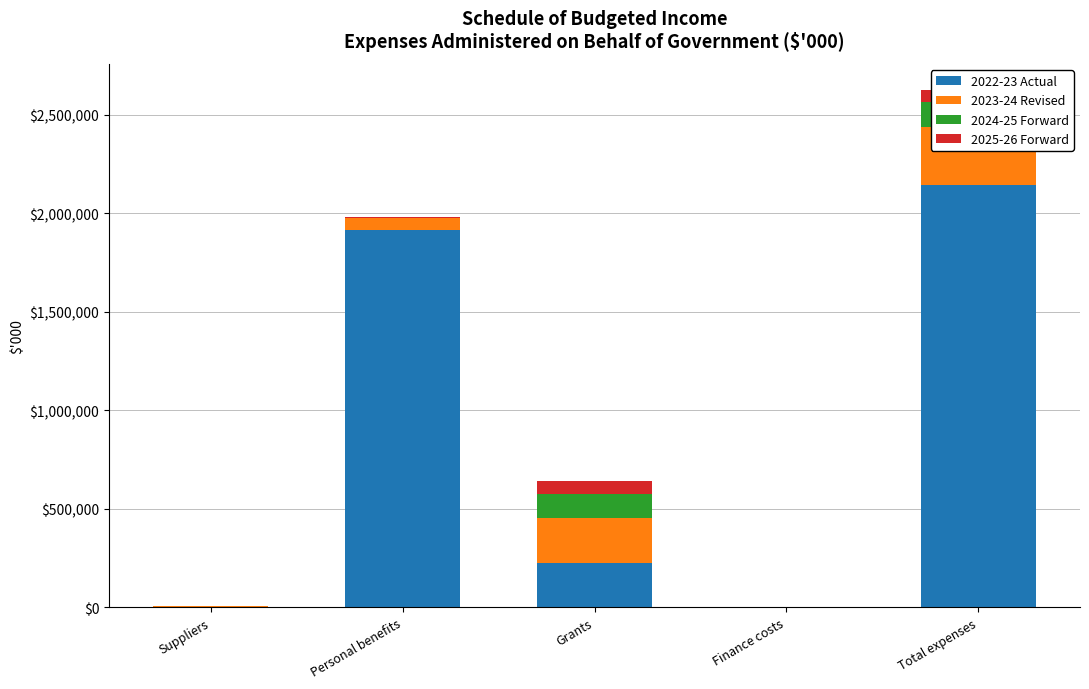

How many groups of bars are there?

5